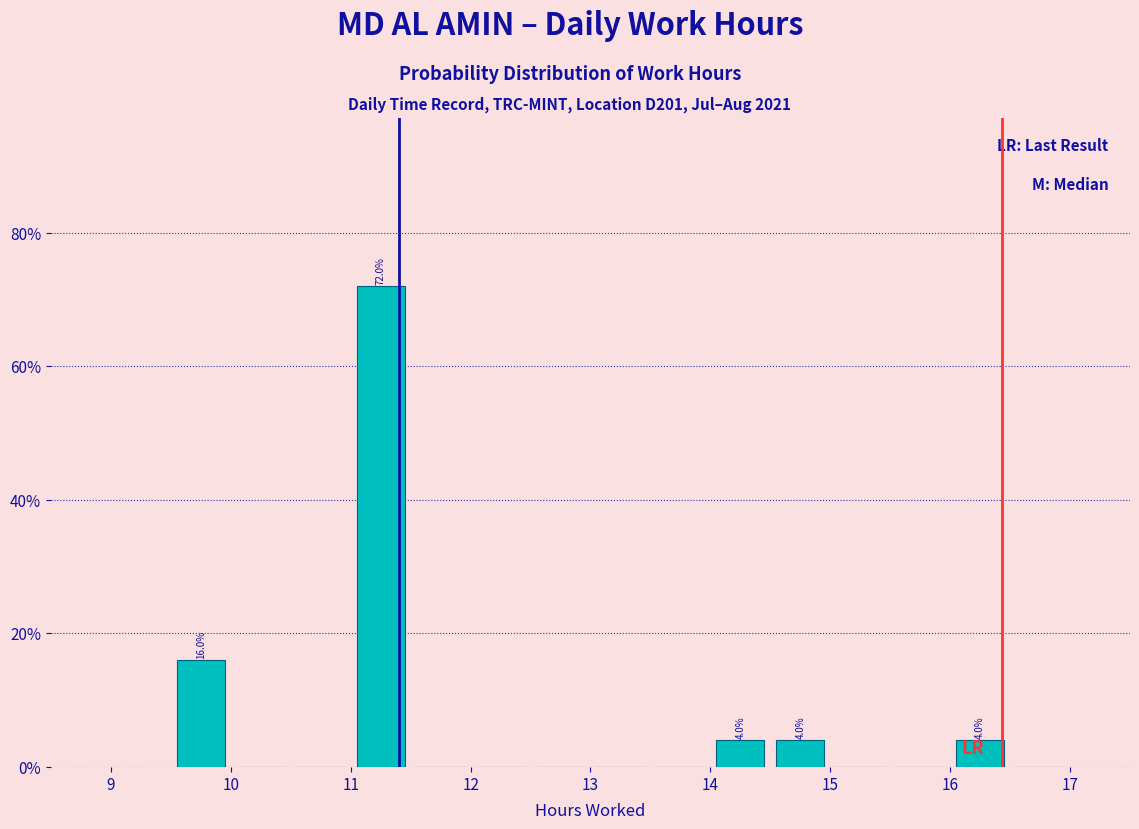

Which range on the x-axis has the tallest bar?

11.0 to 11.5